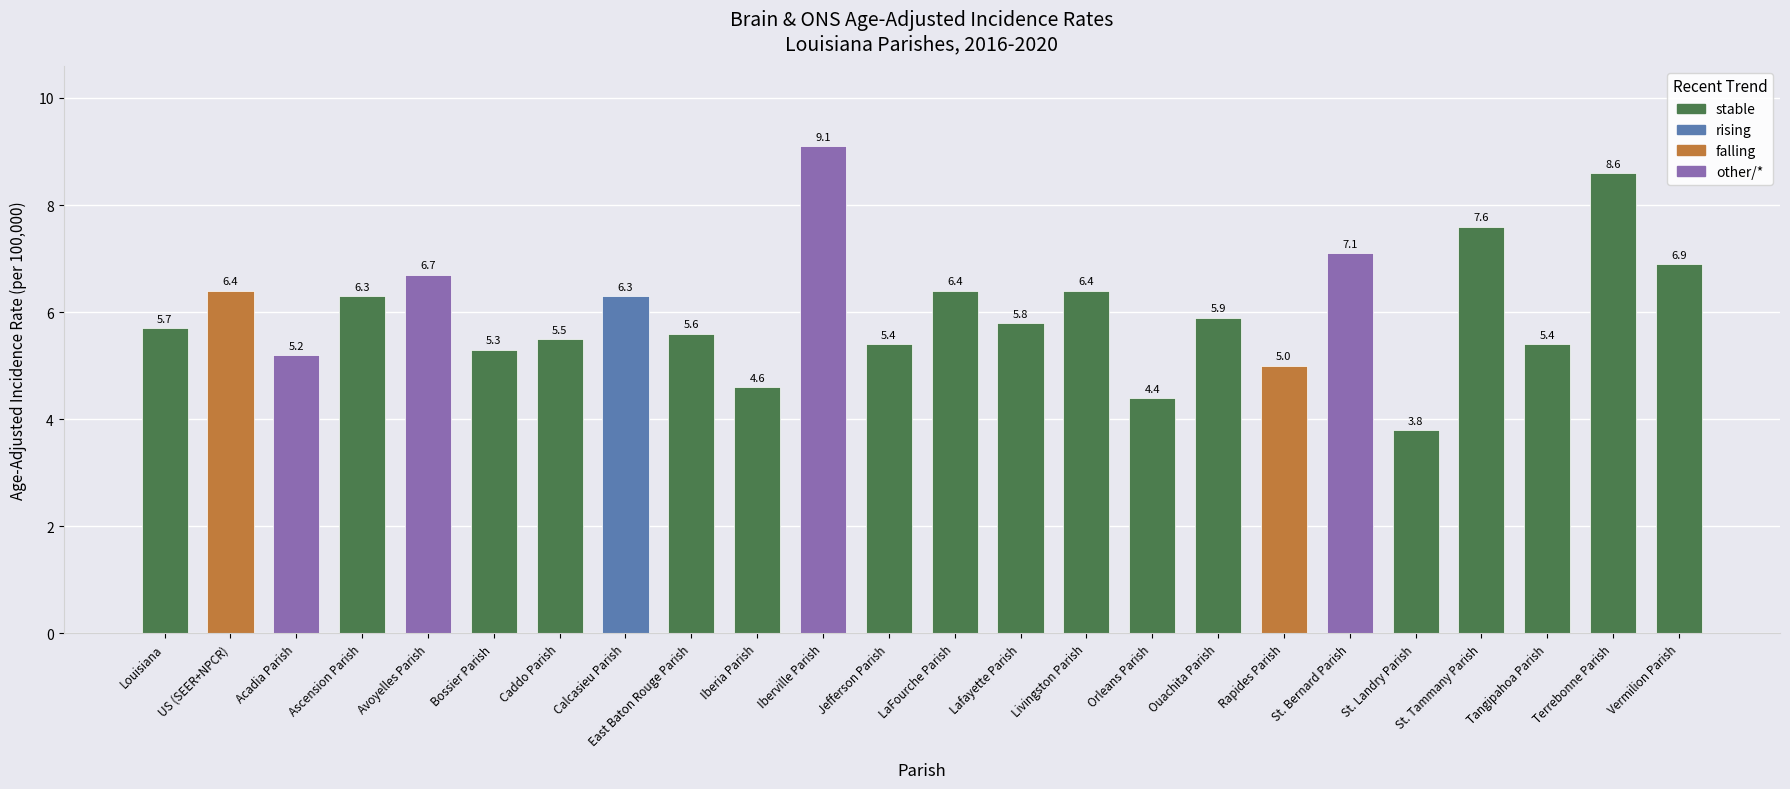

True or false: the data shows 5.6 at East Baton Rouge Parish.

True